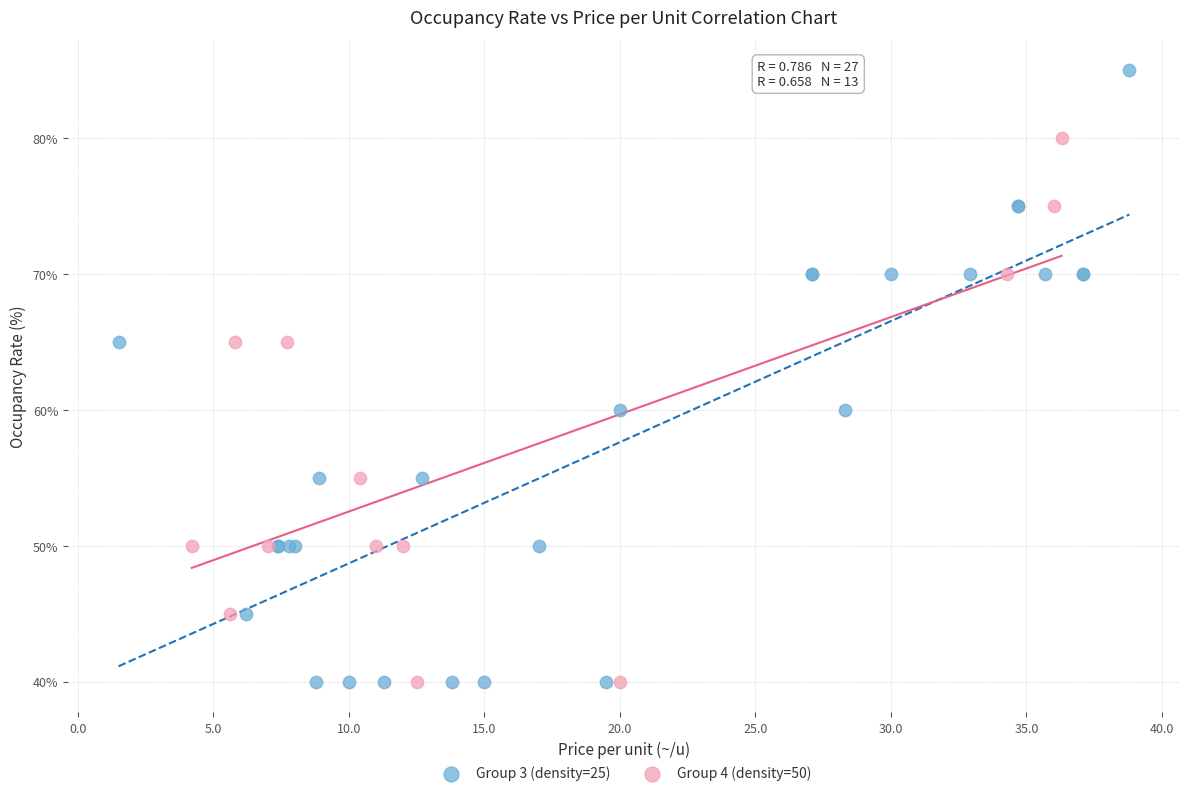

Which series has the largest Y range (max minus min)?

Group 3 (density=25)